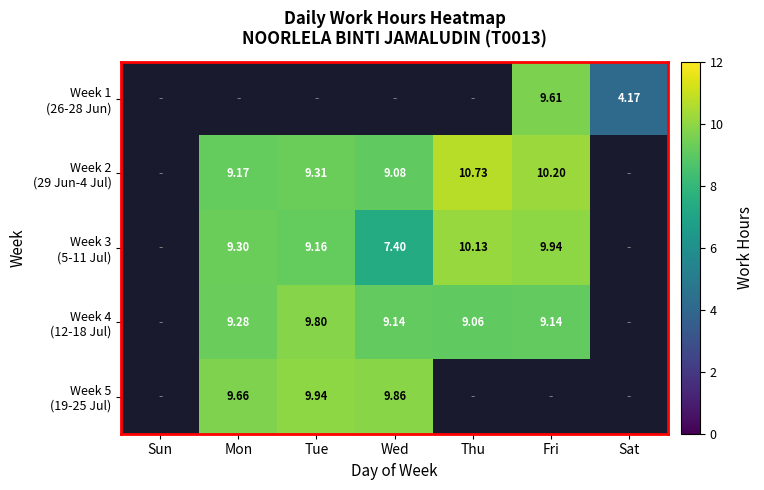

The Week 3 (5-11 Jul) series shows 17.7 at Thu. True or false?

False